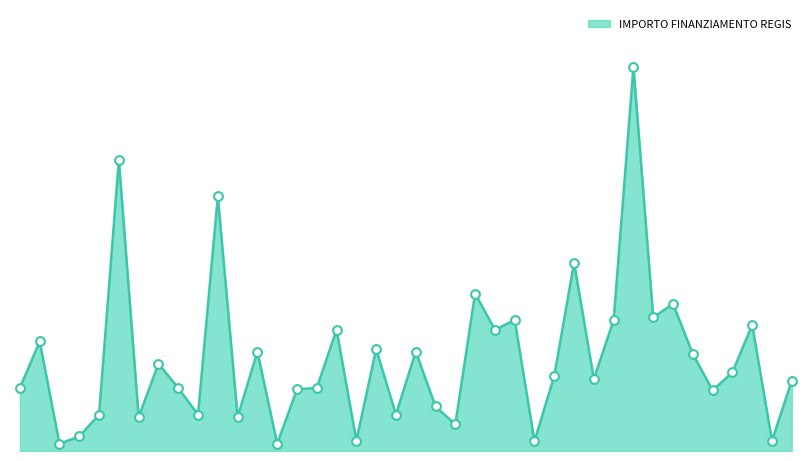

Does the chart have visible grid lines?

No